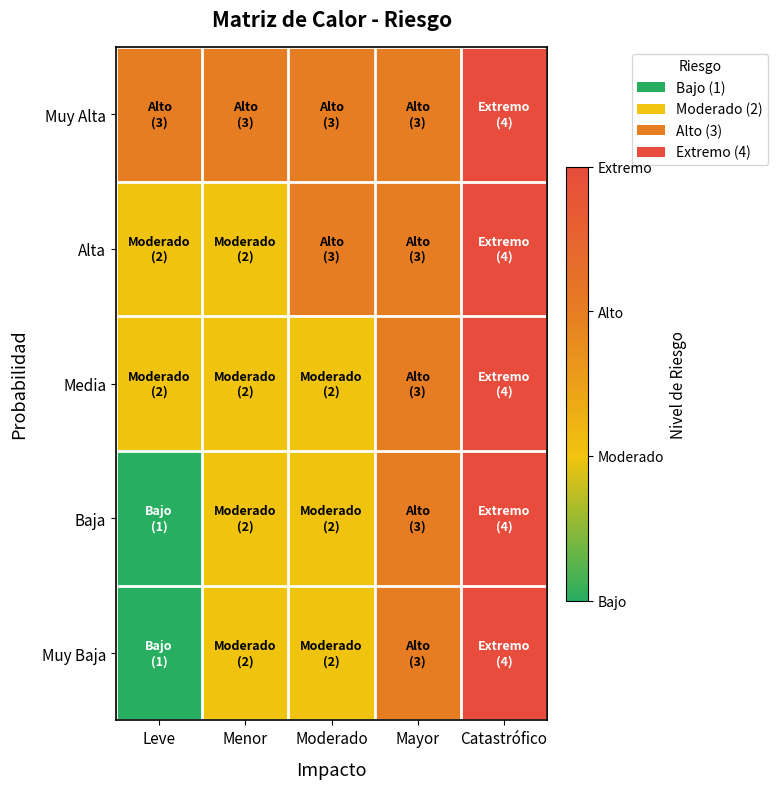

Which series has the largest total across all categories?

Muy Alta